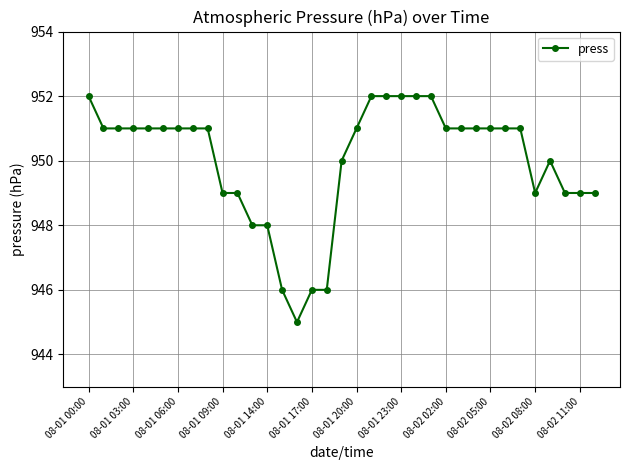

What is the minimum value shown in the chart?

945